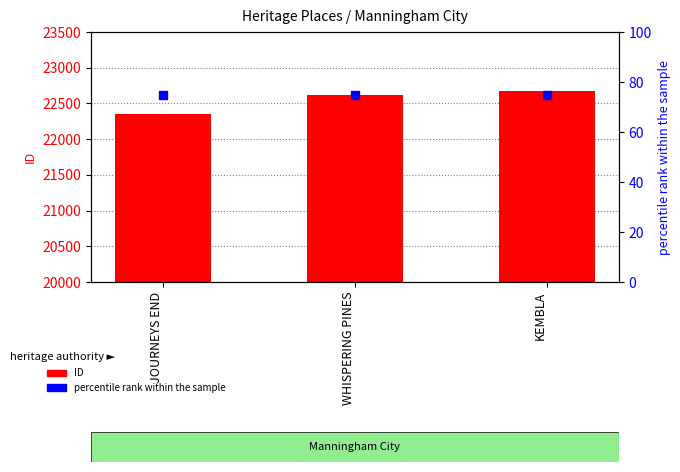

At which category is the sum across all series the highest?

KEMBLA